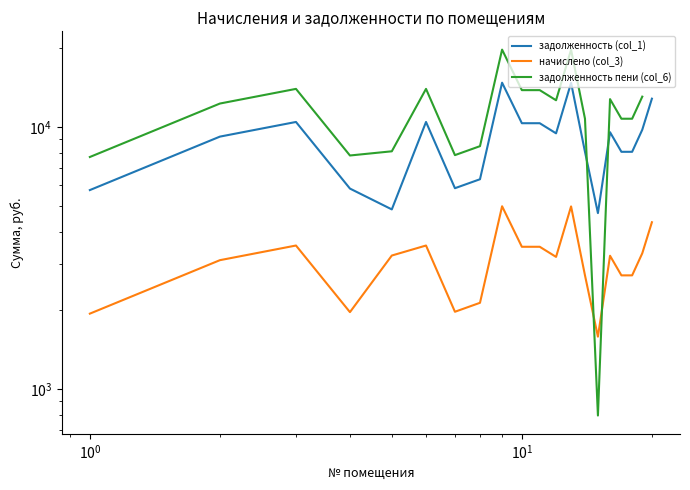

At $\mathdefault{10^{1}}$, list the series in order from largest to smallest.

задолженность пени (col_6), задолженность (col_1), начислено (col_3)